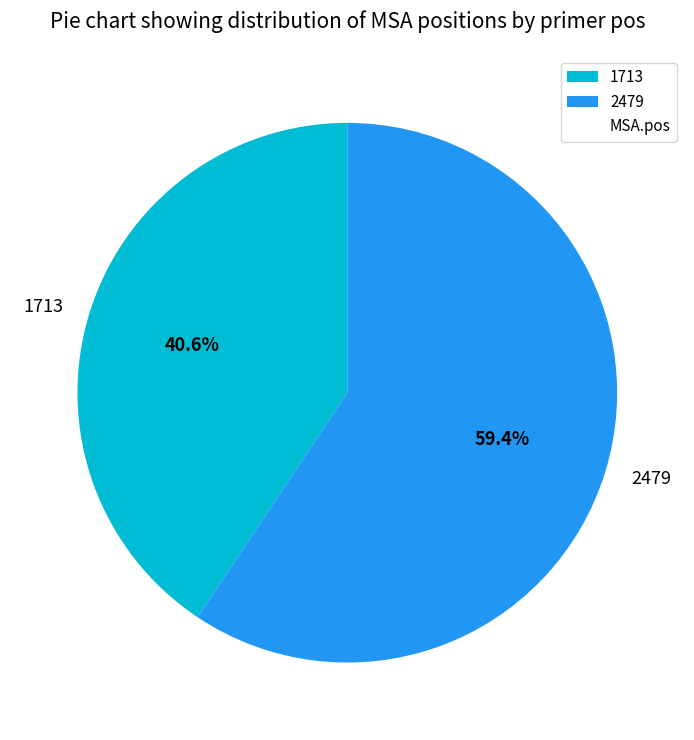

Which category accounts for the majority?

2479